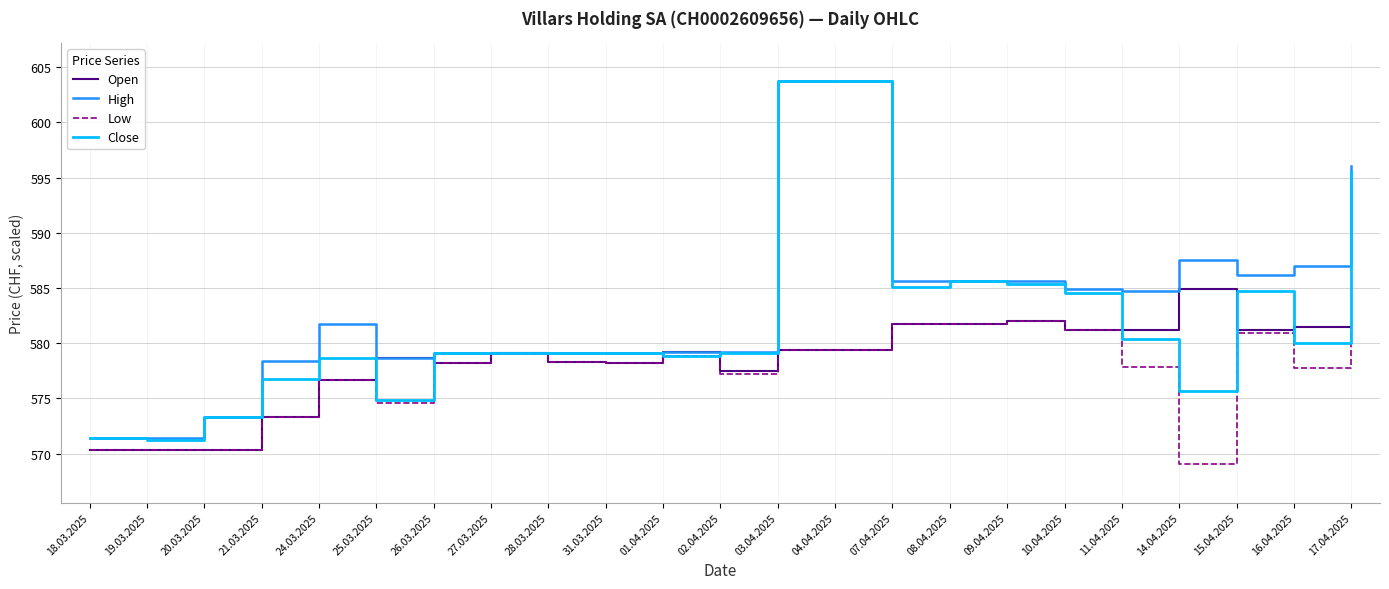

True or false: High has a value of 856.7 at 20.03.2025.

False